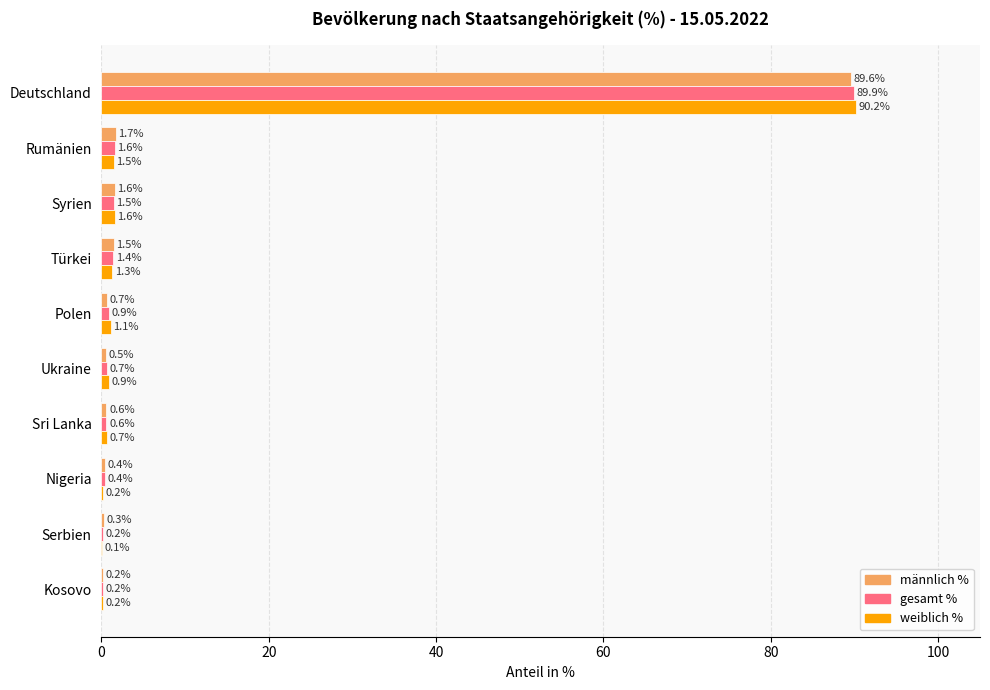

What is the maximum value shown in the chart?

90.2